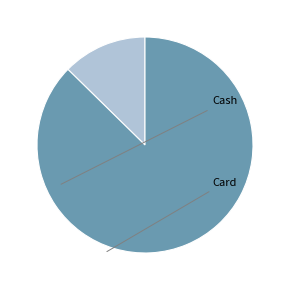

What is the ratio of the value at Card to the value at Cash?

6.9